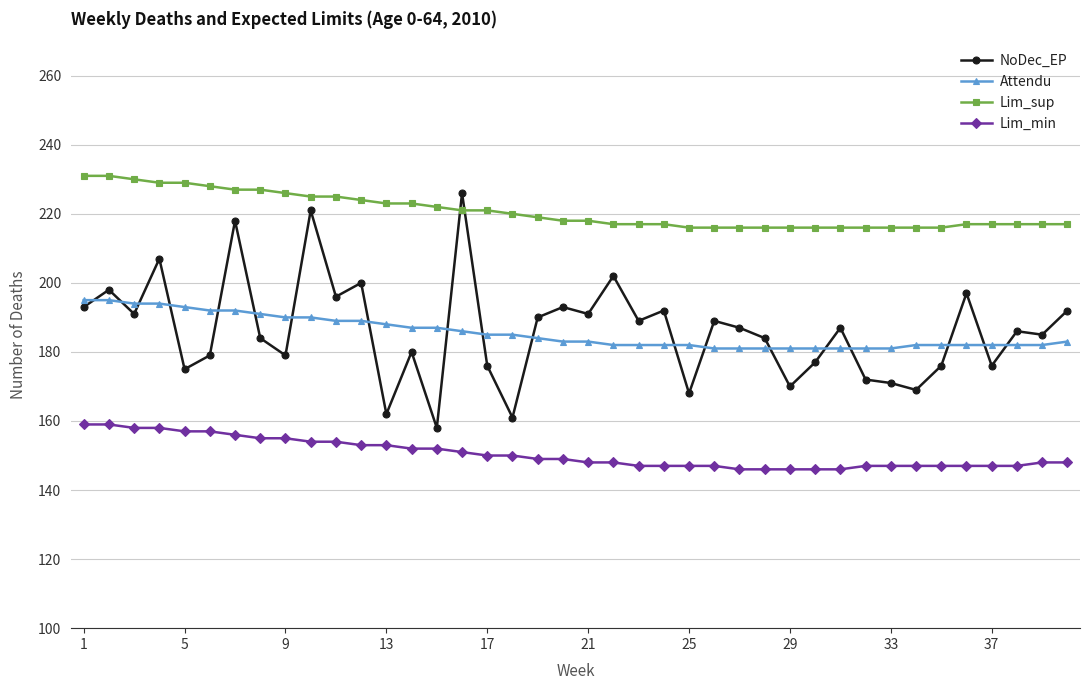

Which series has the largest range (max minus min)?

NoDec_EP